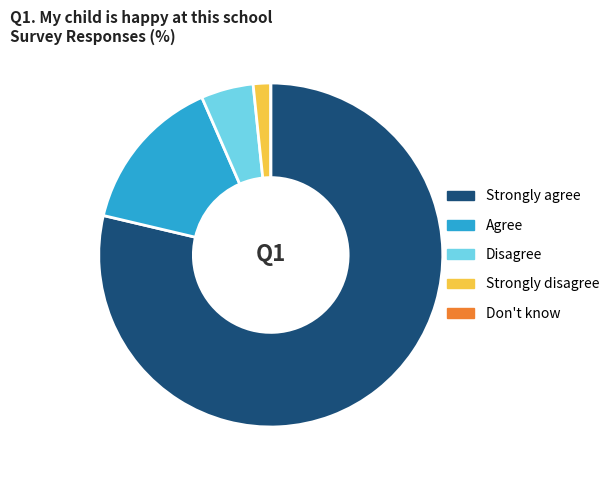

Which slice represents more than half of the pie?

Strongly agree